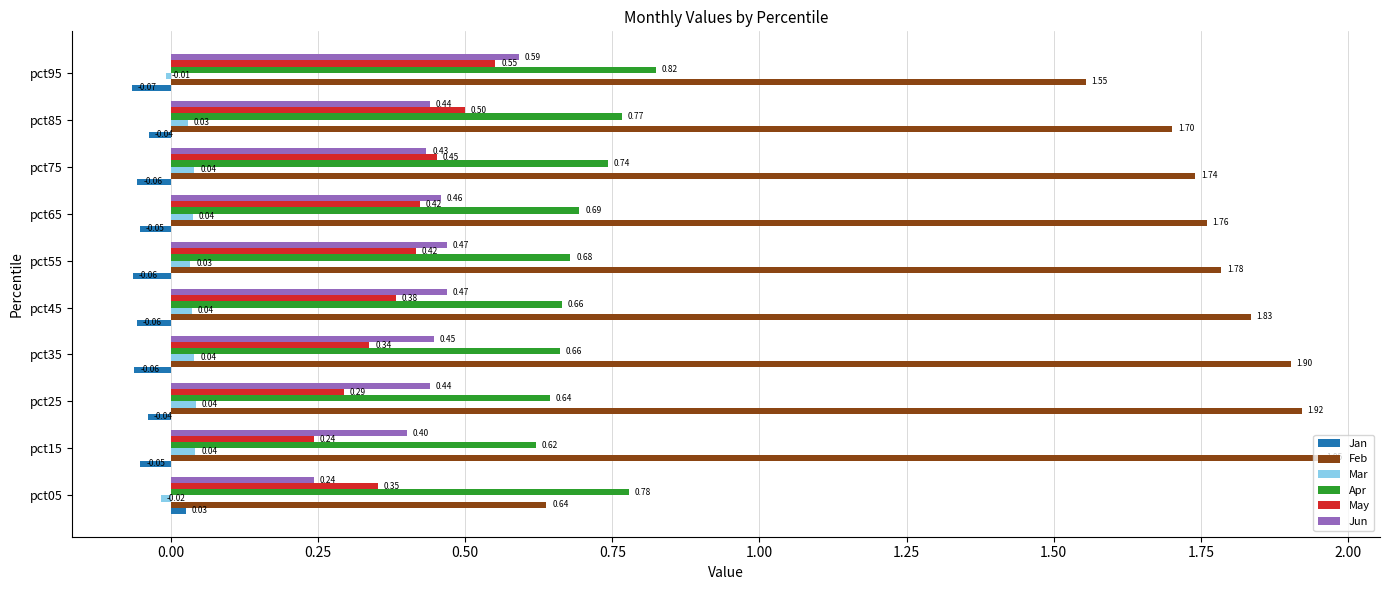

How many values in the Mar series exceed 0?

8